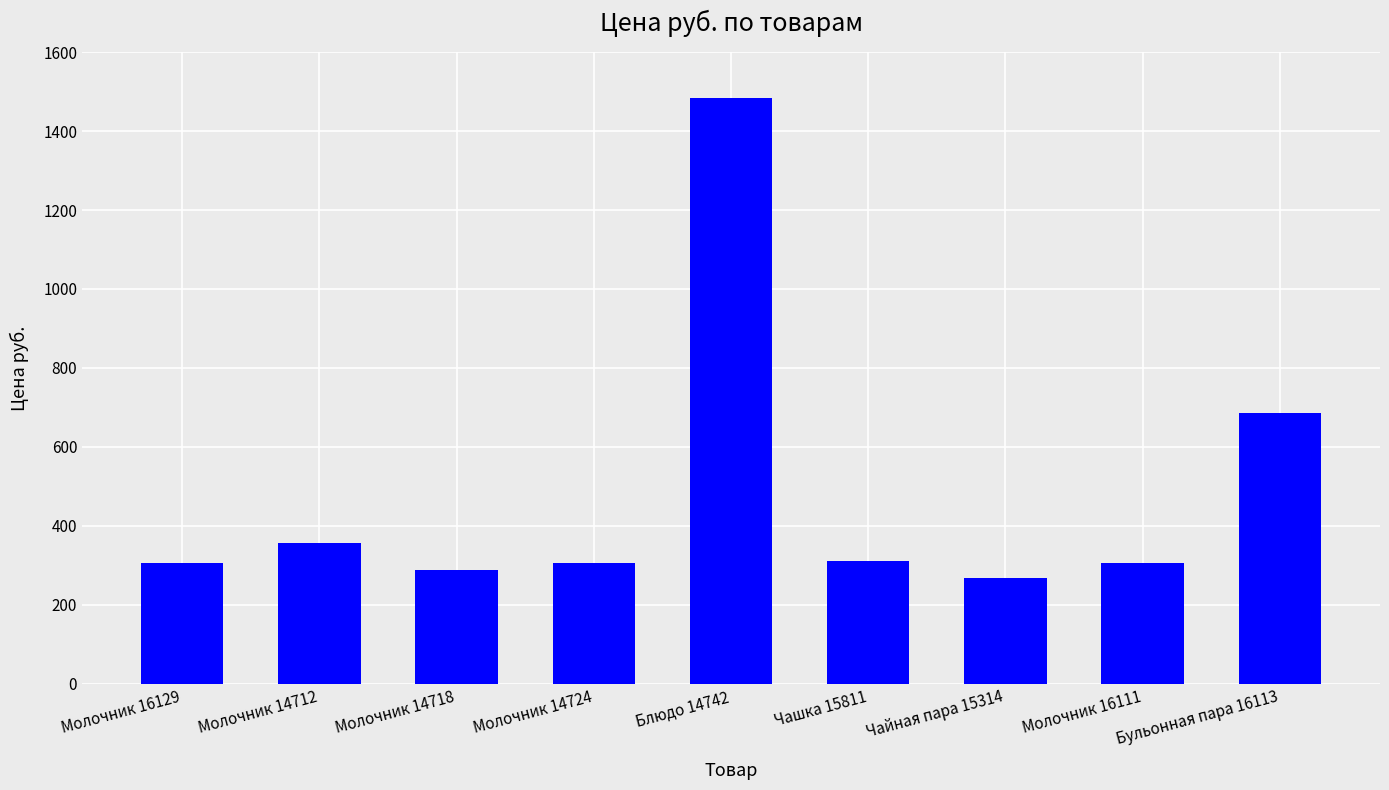

Where is the data nearest to the value 875?

Бульонная пара 16113